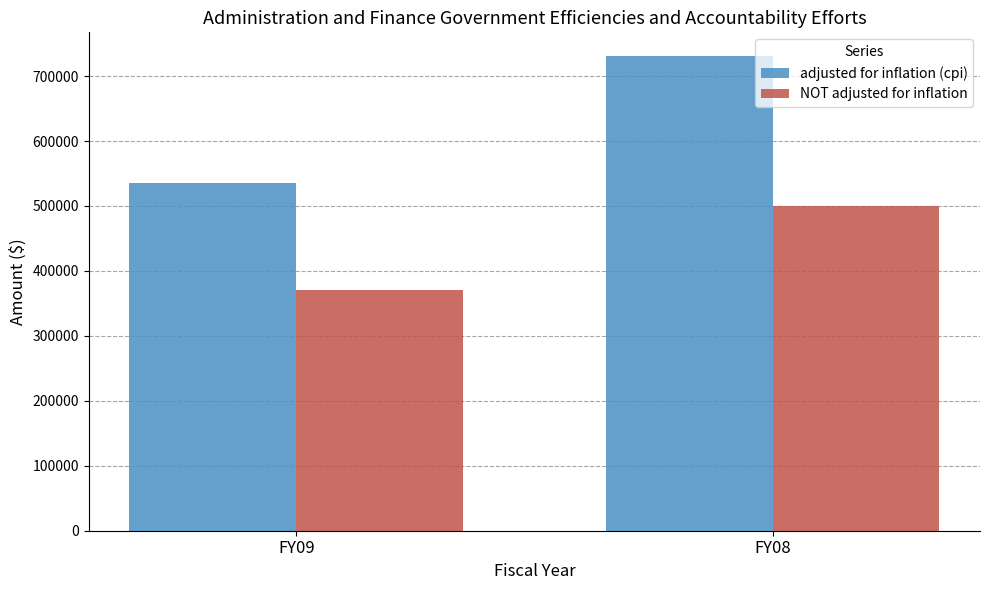

Which category has the highest value in the NOT adjusted for inflation series?

FY08